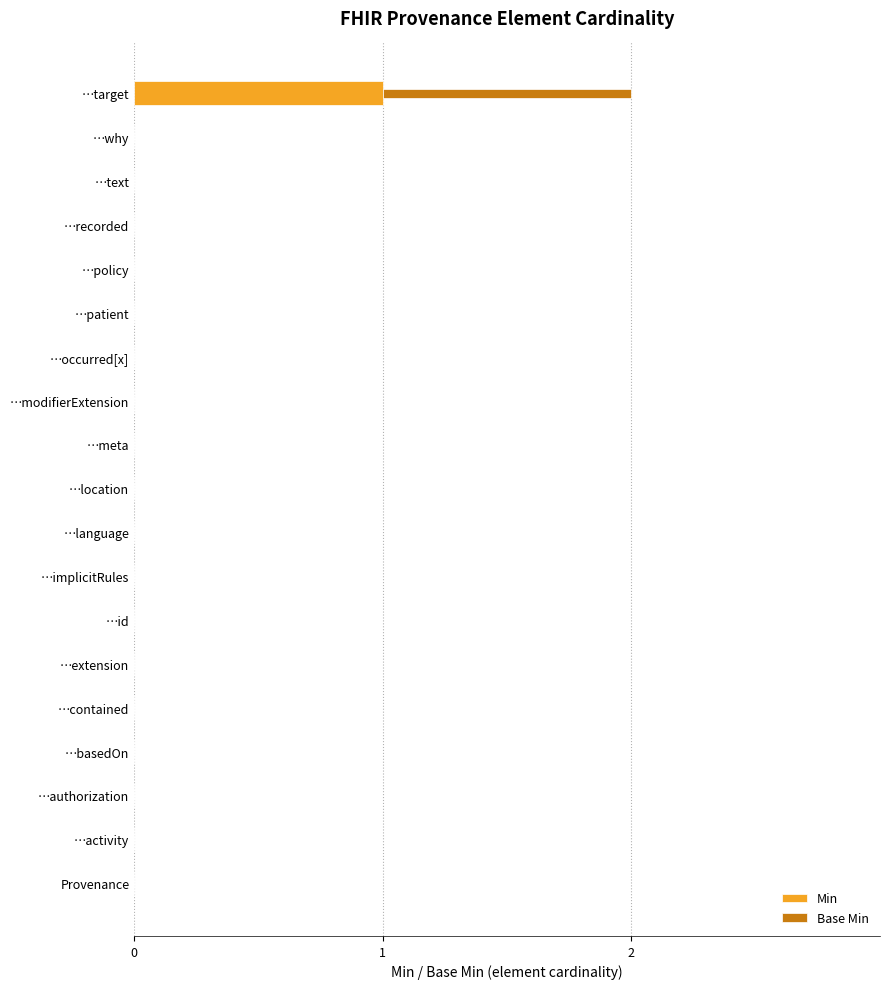

How many series are shown in this chart?

2